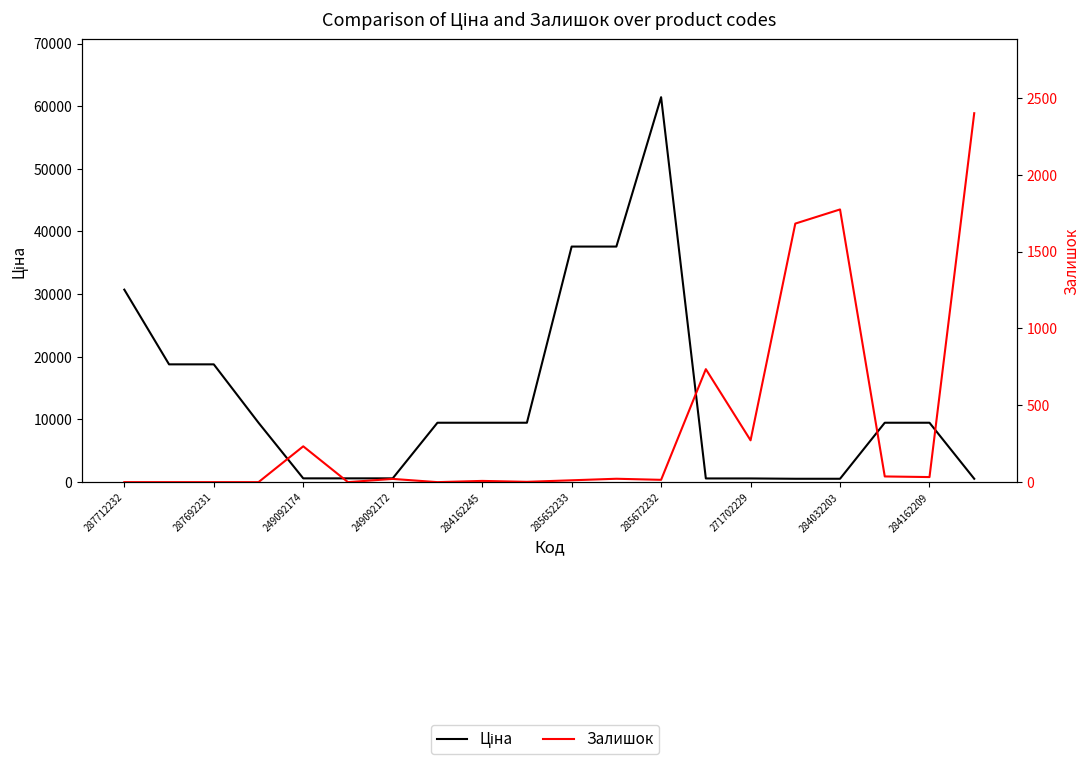

How many distinct data groups are displayed?

2